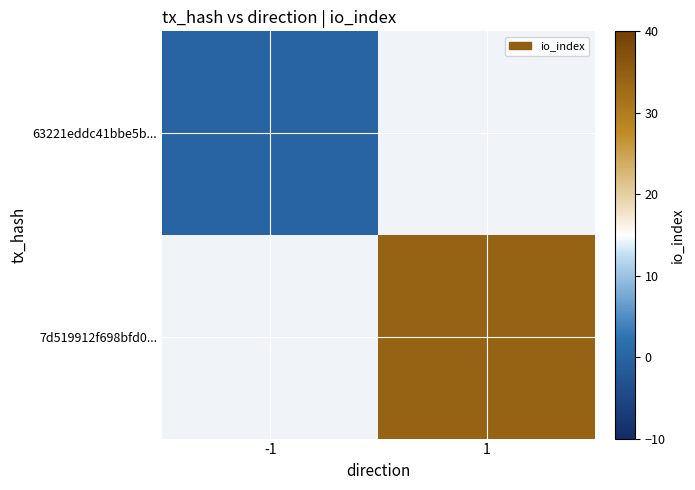

Rank the series at 1 from lowest to highest value.

63221eddc41bbe5b..., 7d519912f698bfd0...